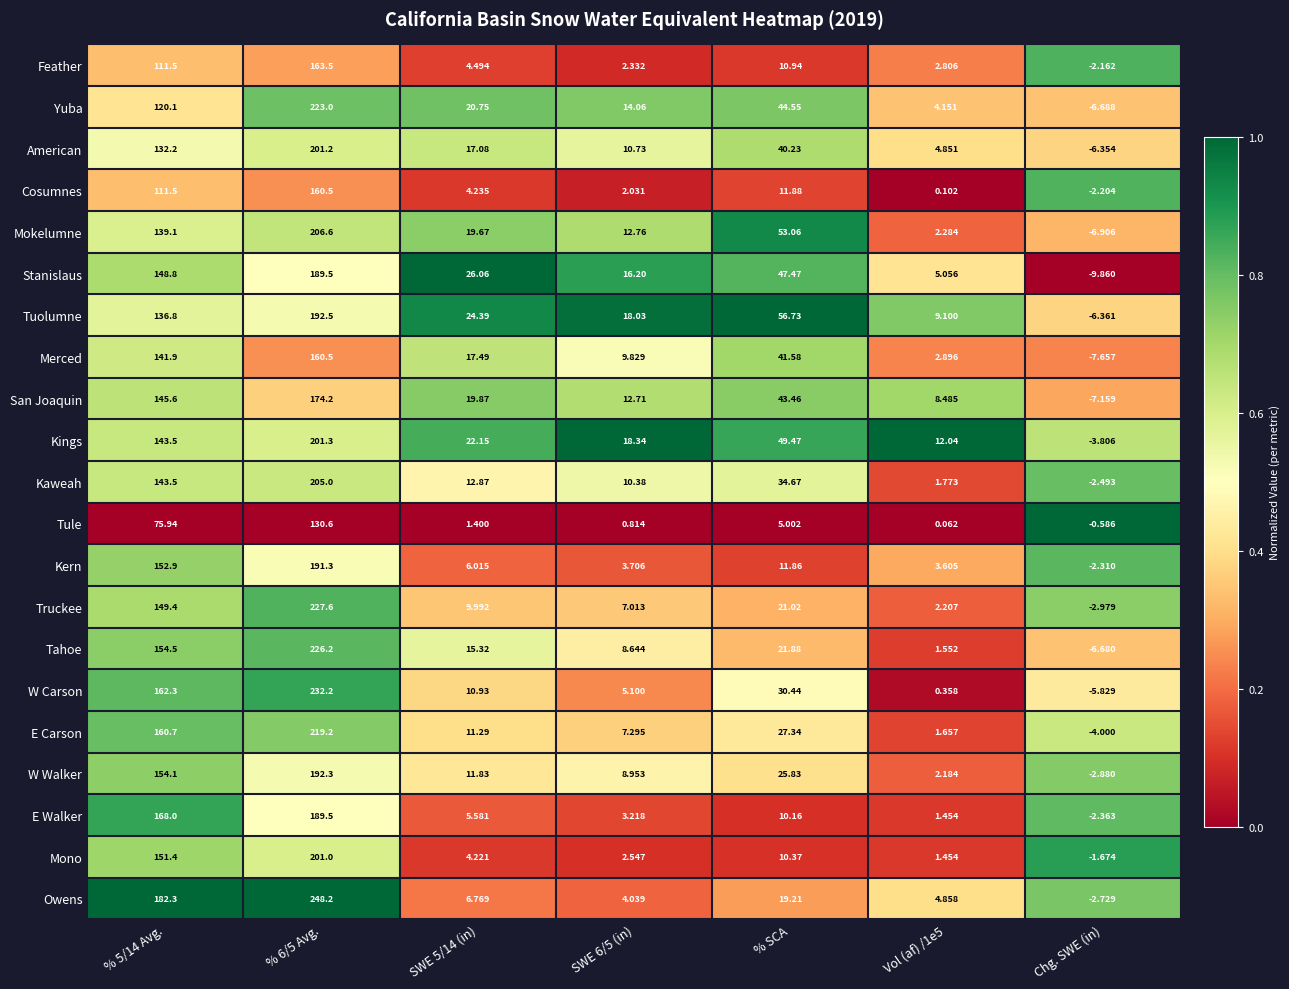

Count the number of categories in the chart.

7